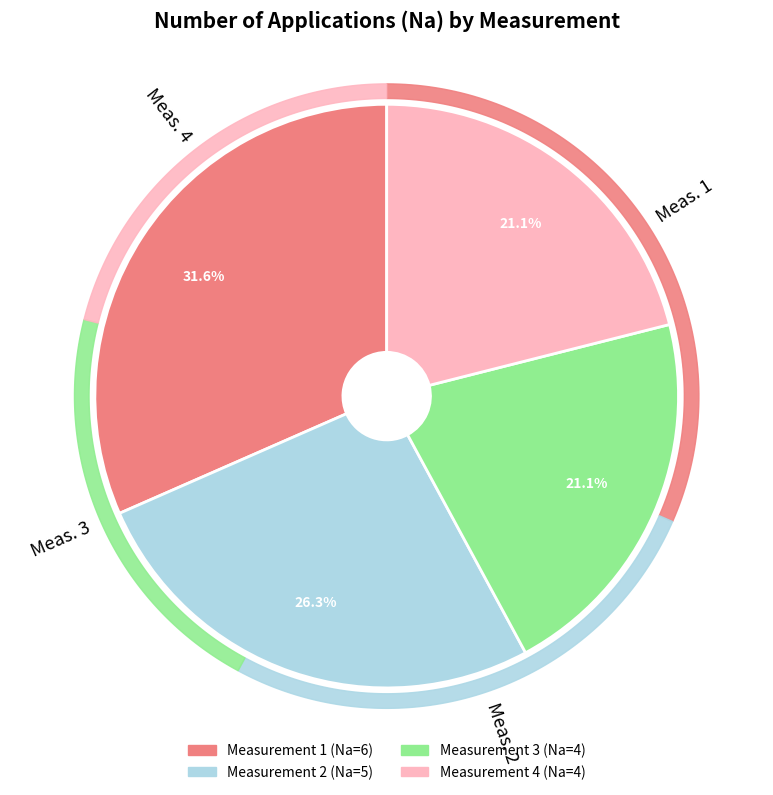

What is the ratio of the value at 3 to the value at 2?

0.8